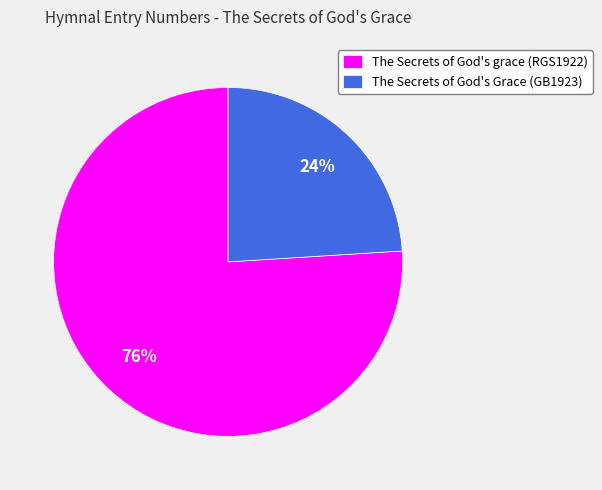

To the nearest percent, what is the difference between the largest and smallest slice percentages?

52%